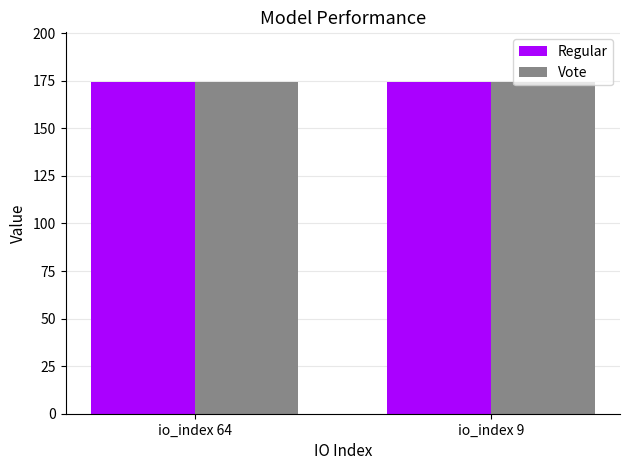

What is the minimum value for Regular?

174.2